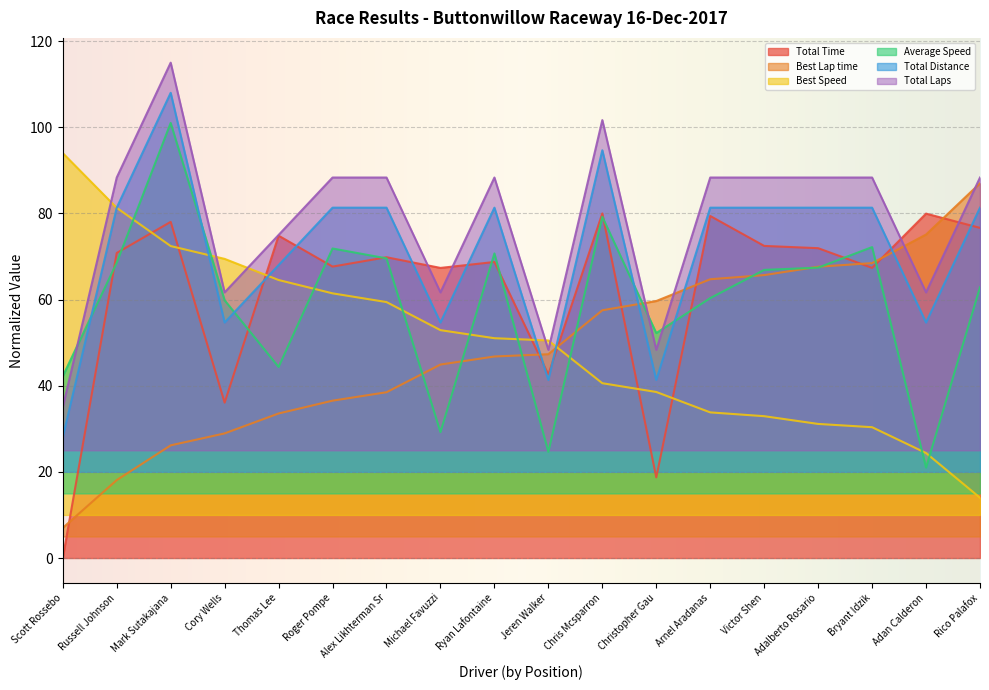

How many intersections are there between Total Time and Average Speed?

11